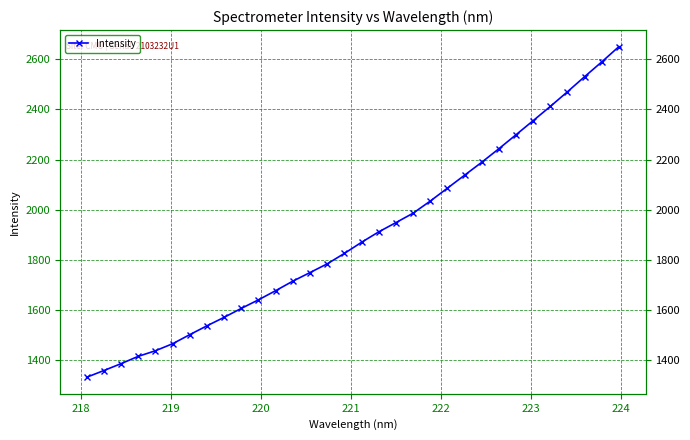

Count the number of values greater than 1869.

16